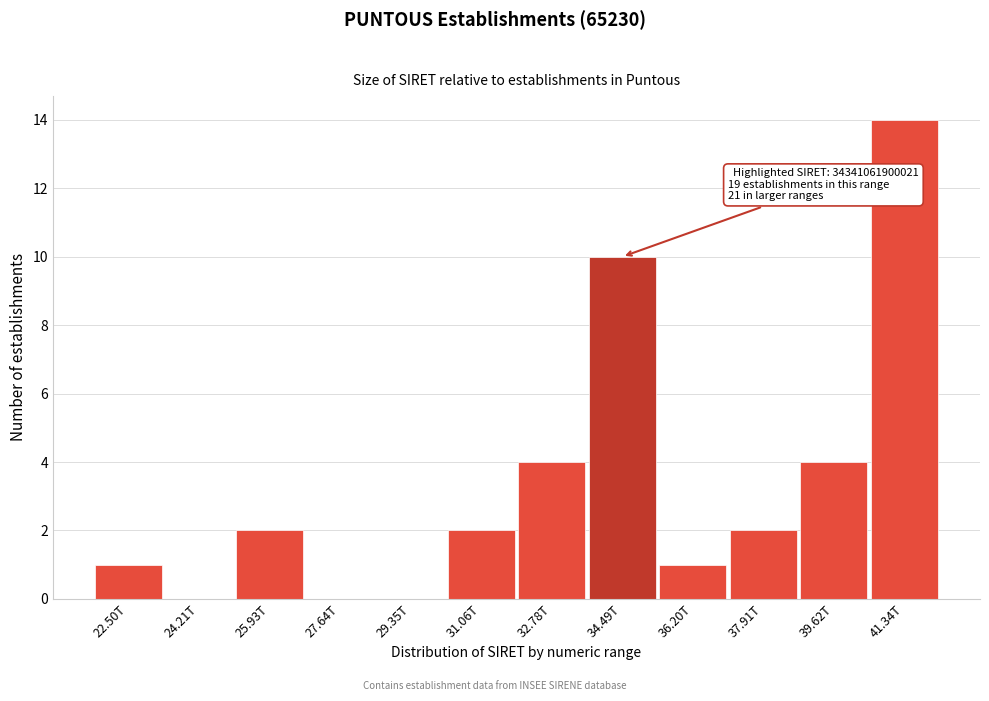

Reading right to left, transcribe all the data shown in this chart.

41.34T=14	39.62T=4	37.91T=2	36.20T=1	34.49T=10	32.78T=4	31.06T=2	29.35T=0	27.64T=0	25.93T=2	24.21T=0	22.50T=1